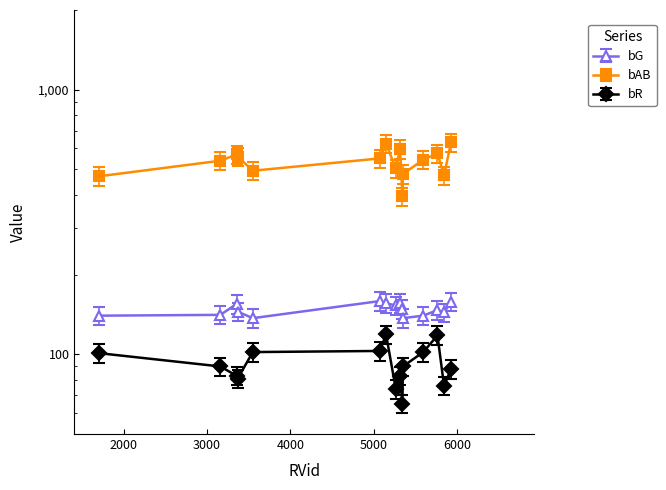

What is the total value across all series at 5264?

731